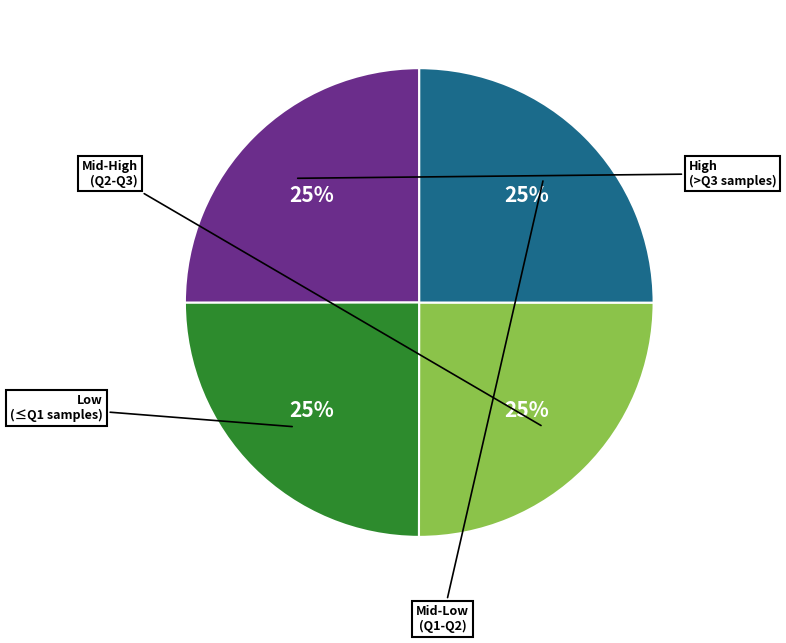

How many slices are in this pie chart?

4